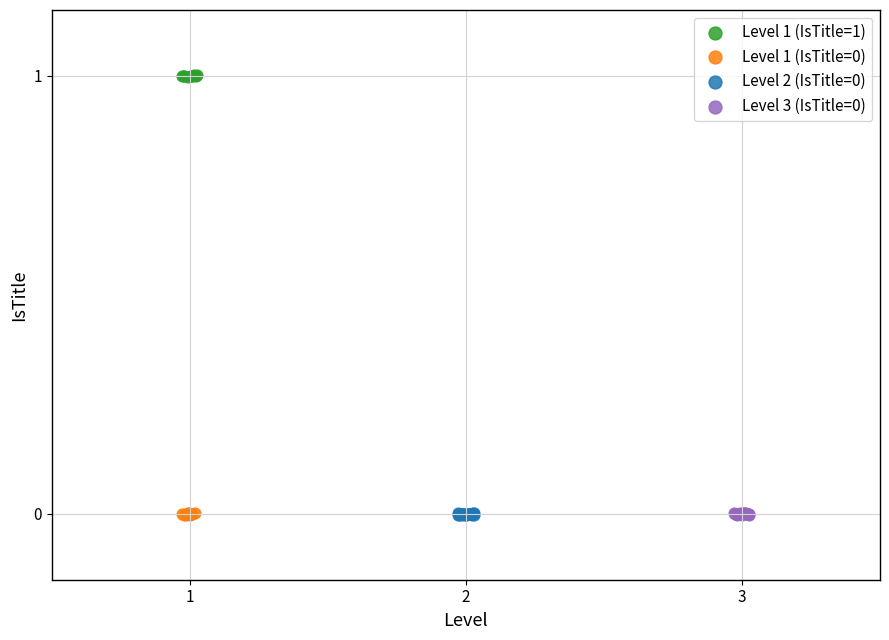

Which series reaches the maximum Y coordinate?

Level 1 (IsTitle=1)